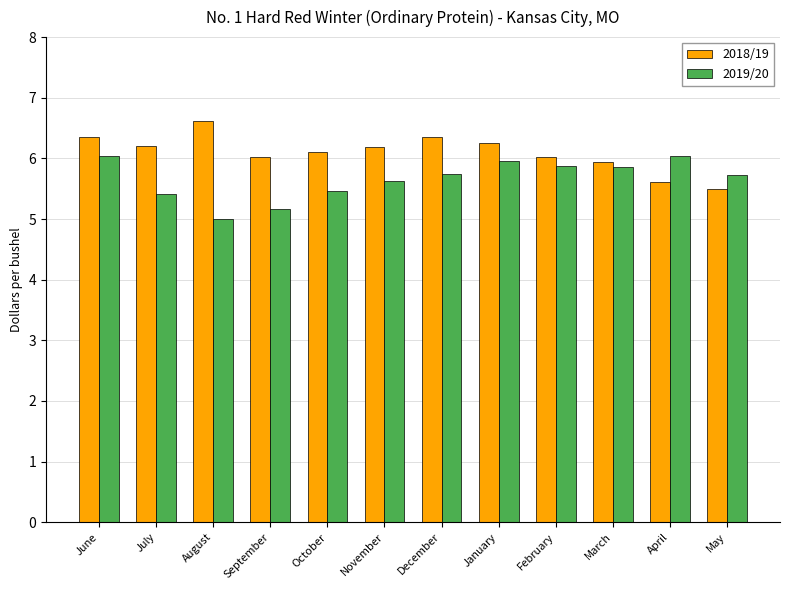

At which category is the sum across all series the highest?

June